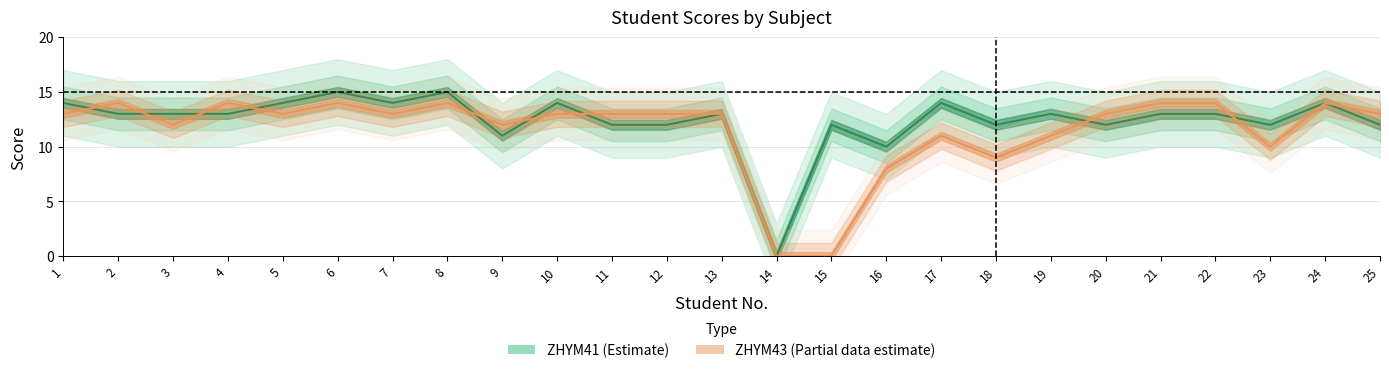

At 19, list the series in order from largest to smallest.

ZHYM41, ZHYM43